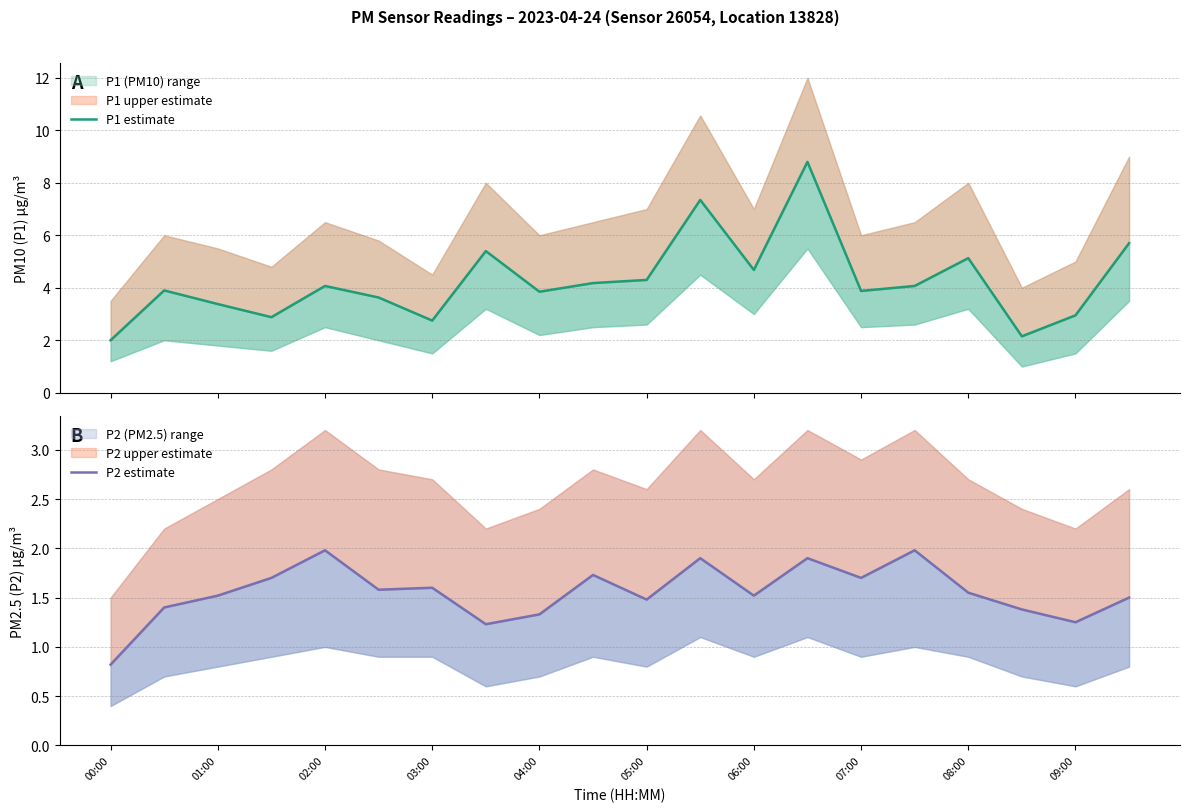

How many values in the P1 estimate series exceed 4?

10